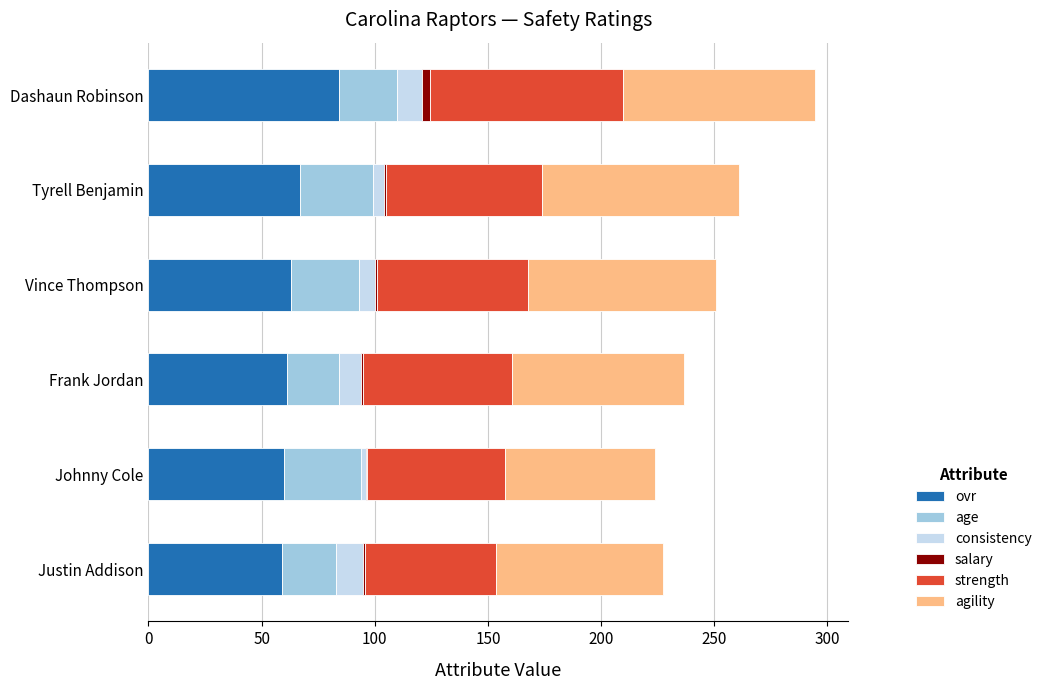

The value of ovr at Frank Jordan is 61.0. True or false?

True